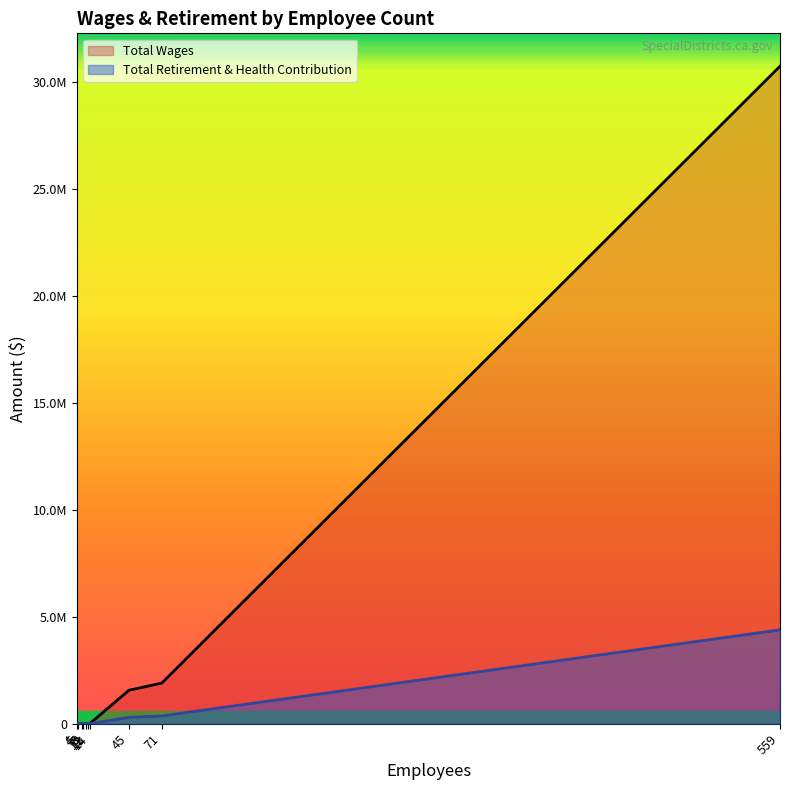

Does the chart display data point markers on the line(s)?

No